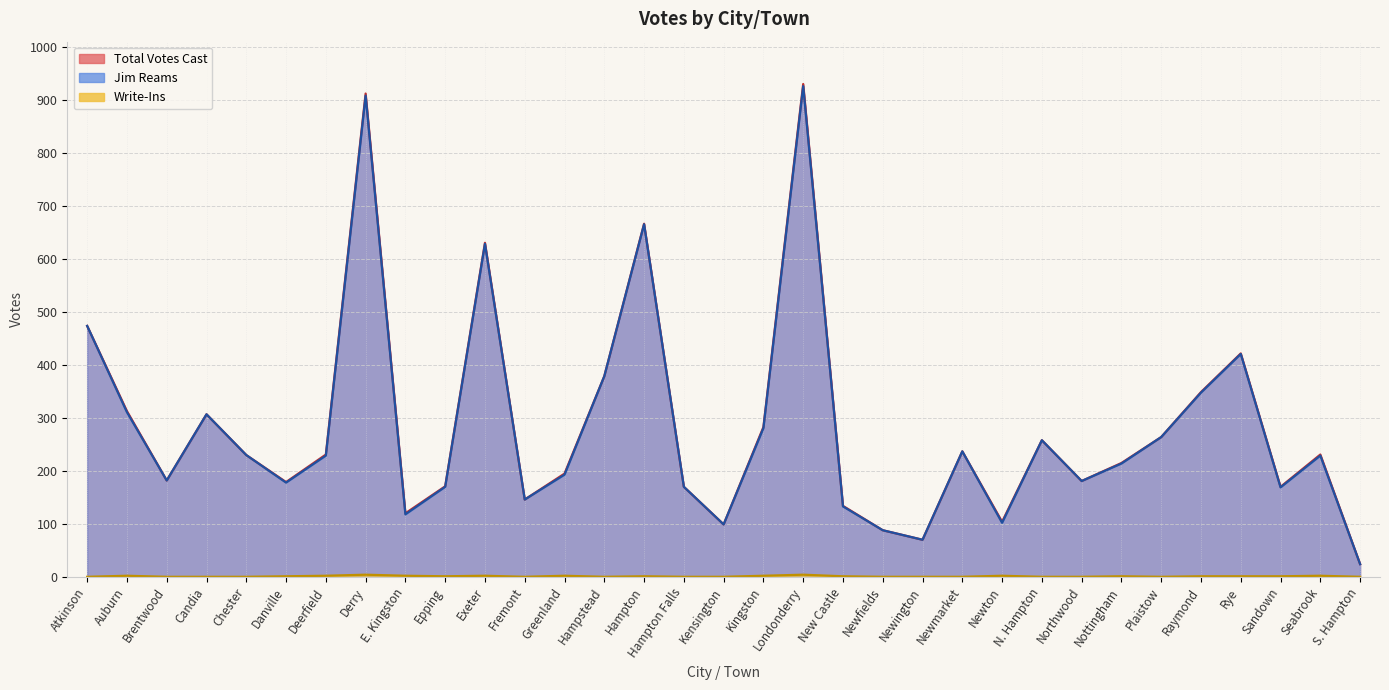

Where is the first local maximum for Jim Reams?

Candia